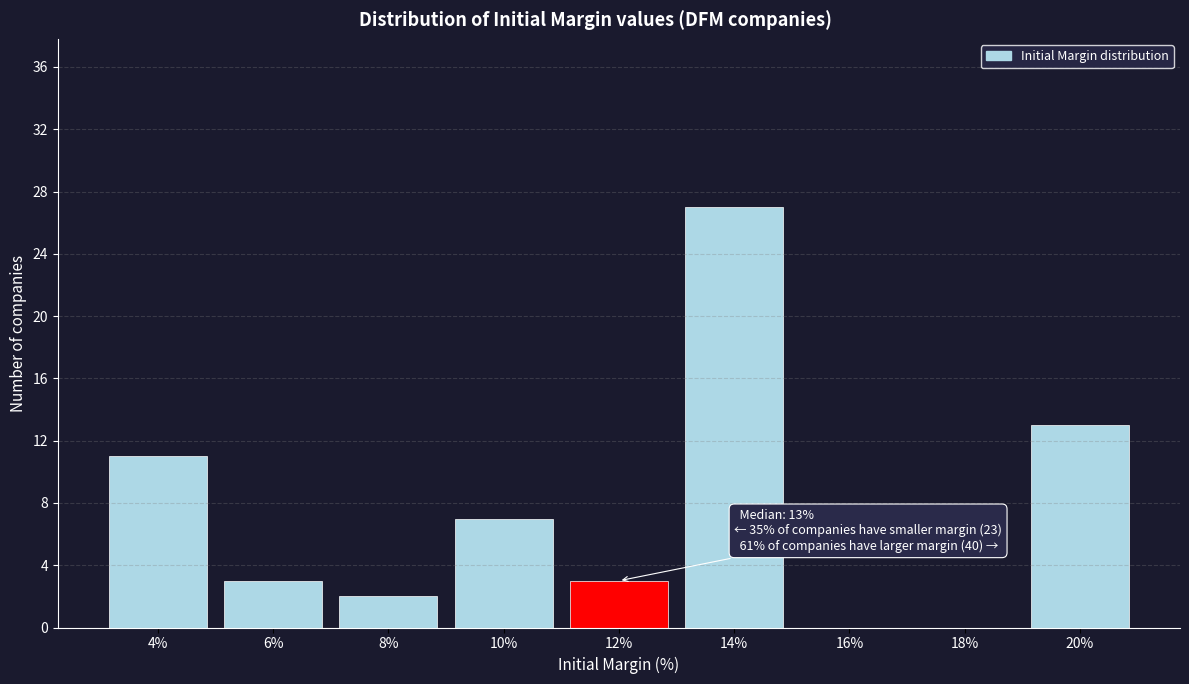

Reading left to right, transcribe all the data shown in this chart.

4%=11	6%=3	8%=2	10%=7	12%=3	14%=27	16%=0	18%=0	20%=13